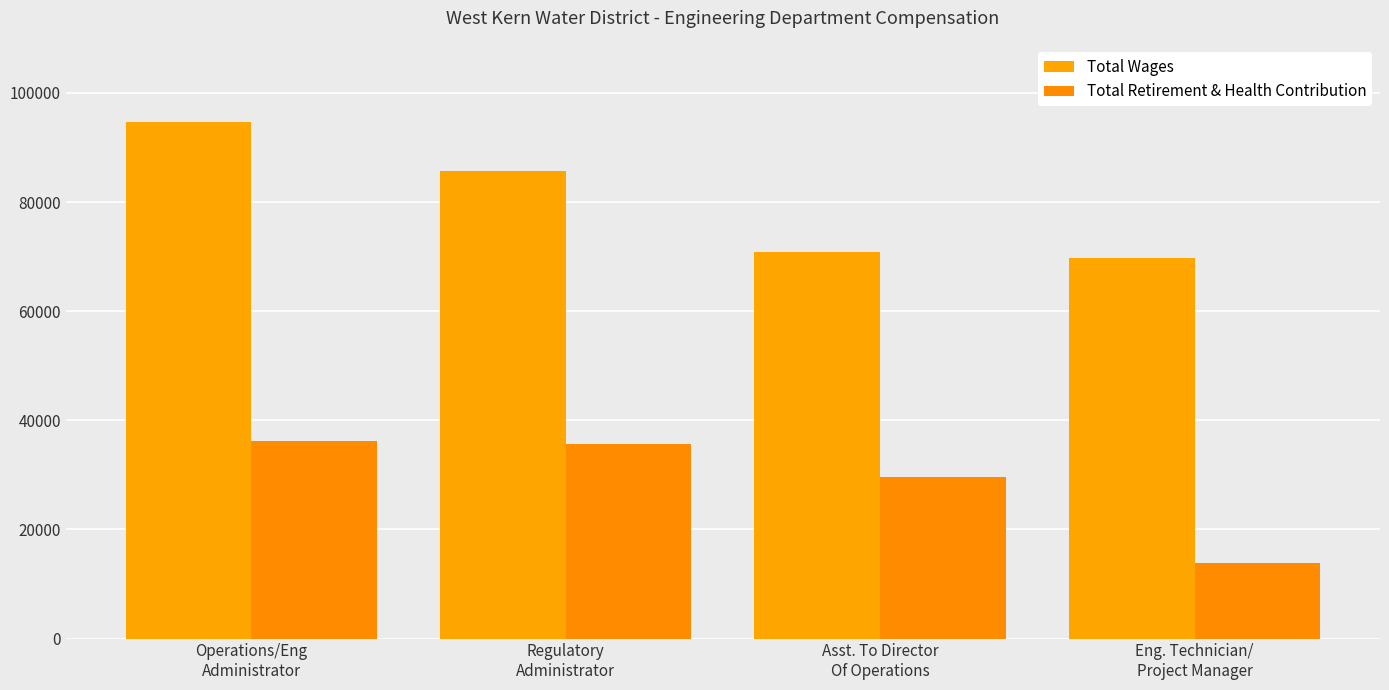

The value of Total Retirement & Health Contribution at Asst. To Director
Of Operations is 45687. True or false?

False